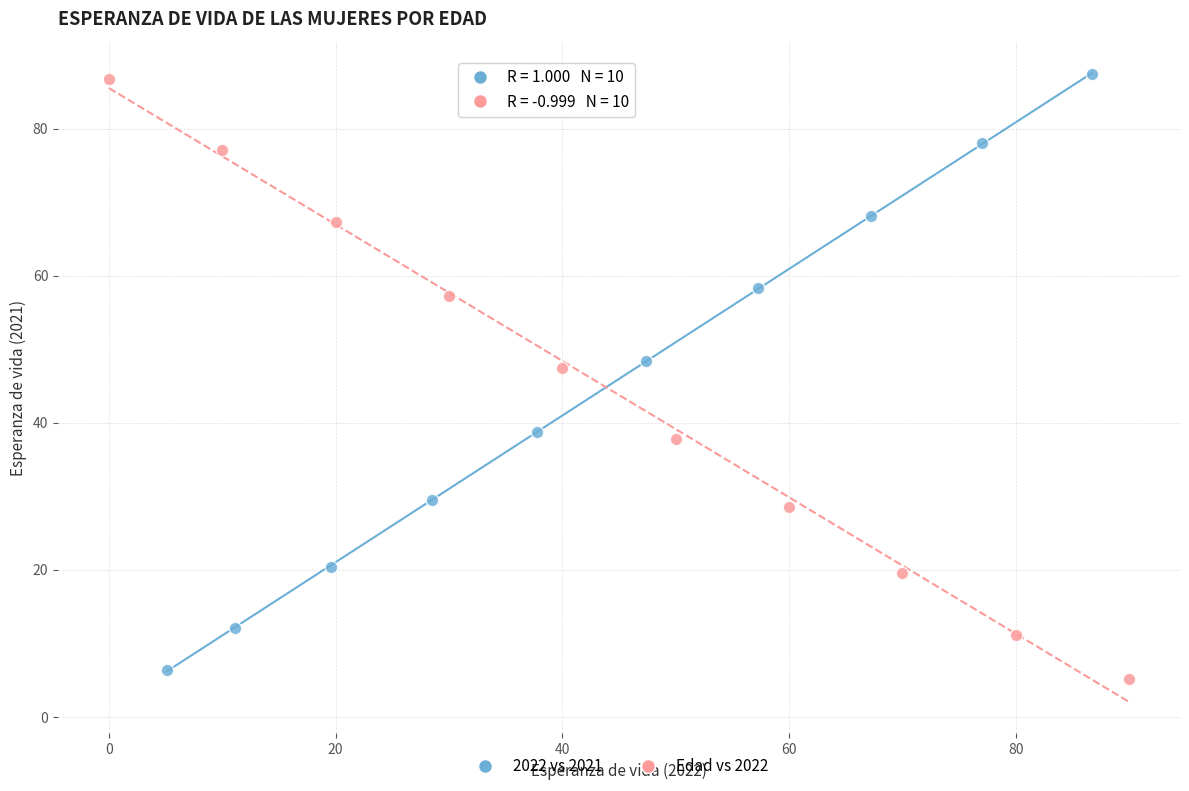

Which series has the widest spread of Y values?

Edad vs 2022